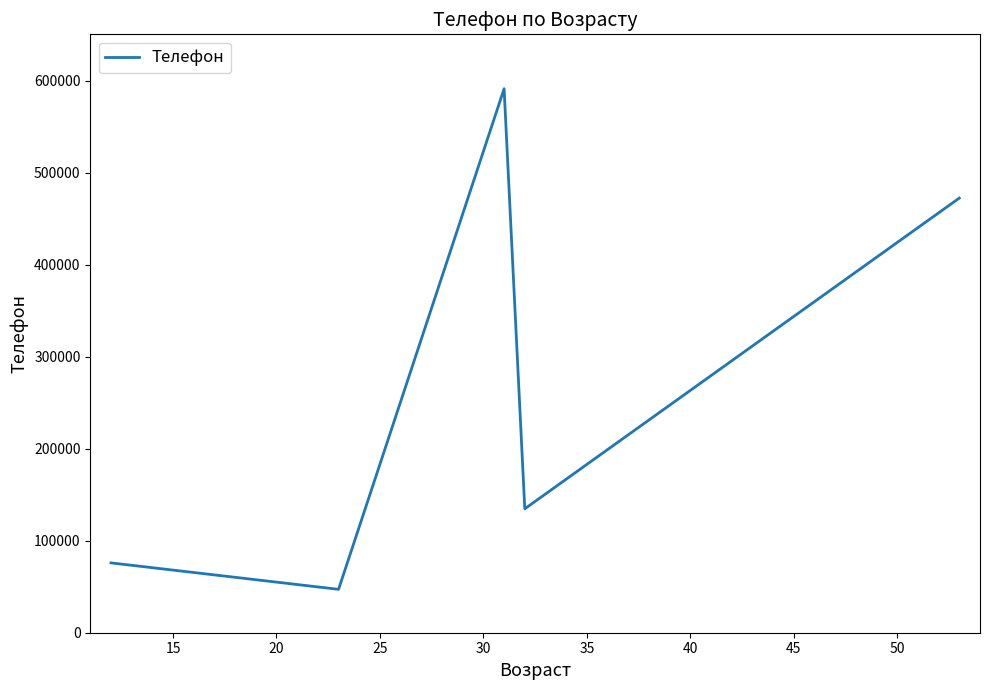

What is the maximum value shown in the chart?

591324